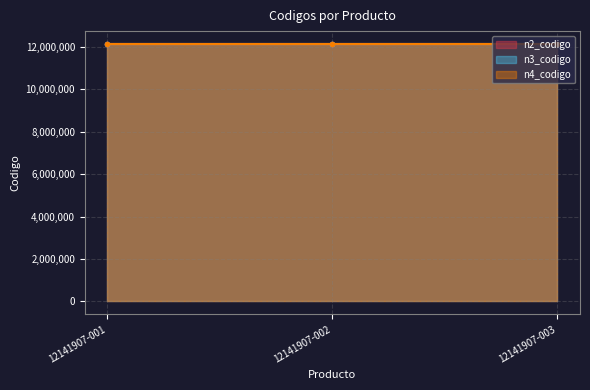

Reading left to right, extract all data points from this chart.

n2_codigo: 12141907-001=12140000	12141907-002=12140000	12141907-003=12140000
n3_codigo: 12141907-001=12141900	12141907-002=12141900	12141907-003=12141900
n4_codigo: 12141907-001=12141907	12141907-002=12141907	12141907-003=12141907